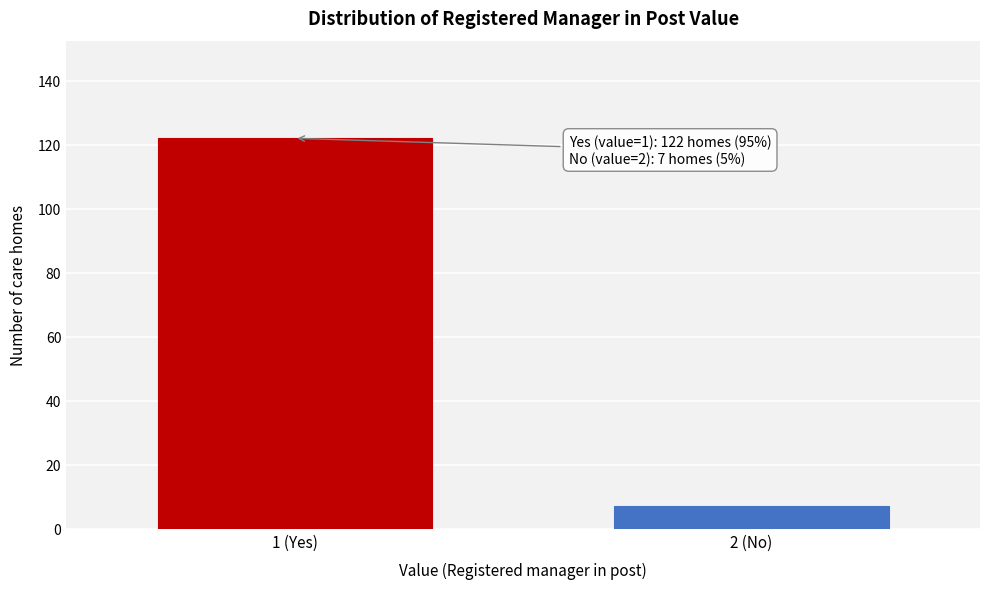

Reading right to left, list all the values displayed in this chart.

2 (No)=7	1 (Yes)=122